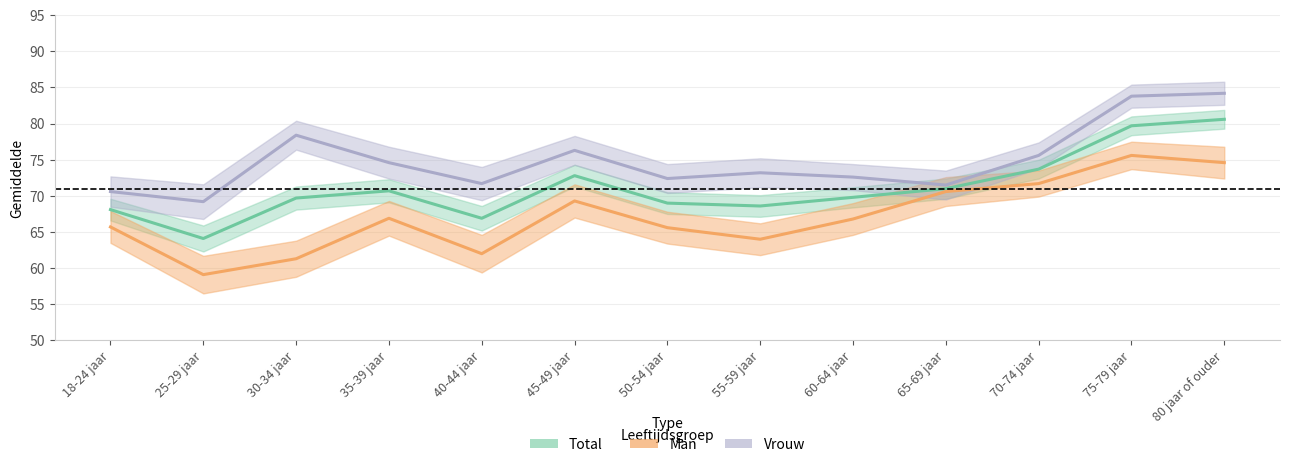

True or false: Total_mean and Vrouw_mean cross at least once.

False